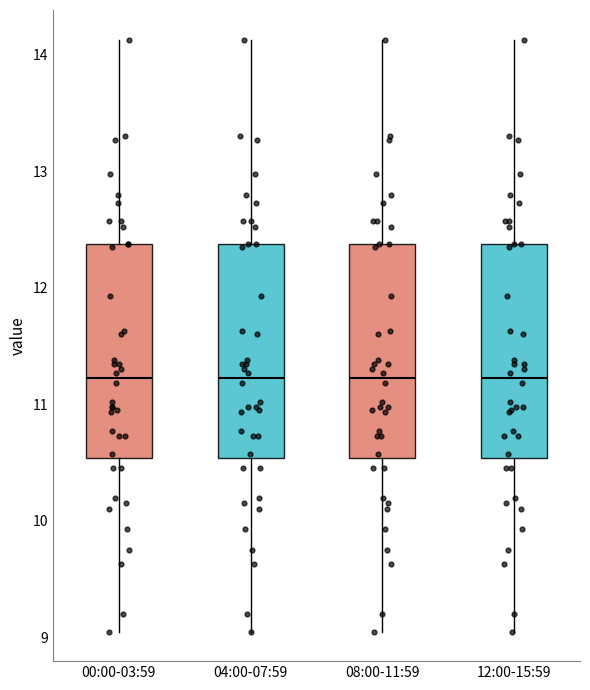

Where is the upper edge of the box for 08:00-11:59 on the y-axis? The values are not printed on the chart, so give them approximately, as read against the axis.

12.4